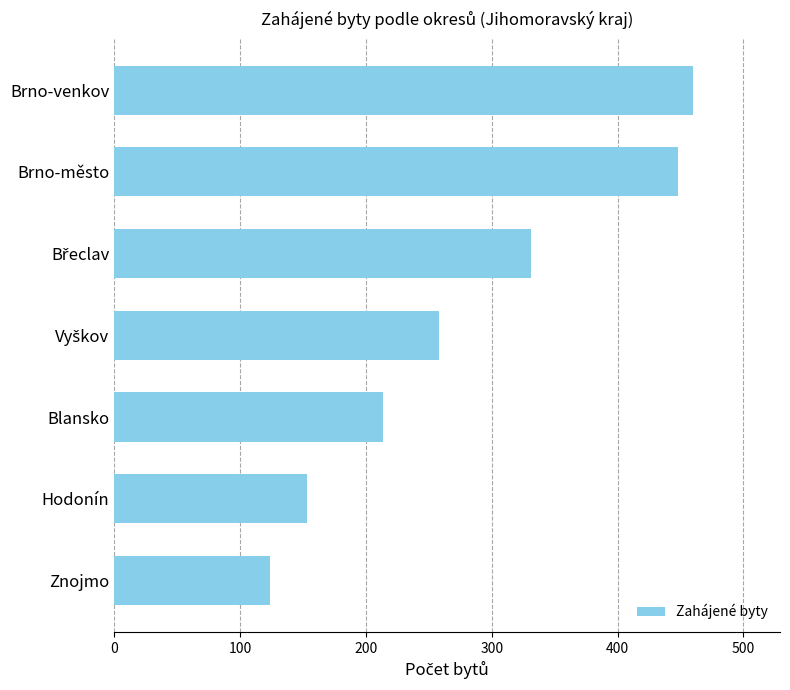

How many values are below 258?

3